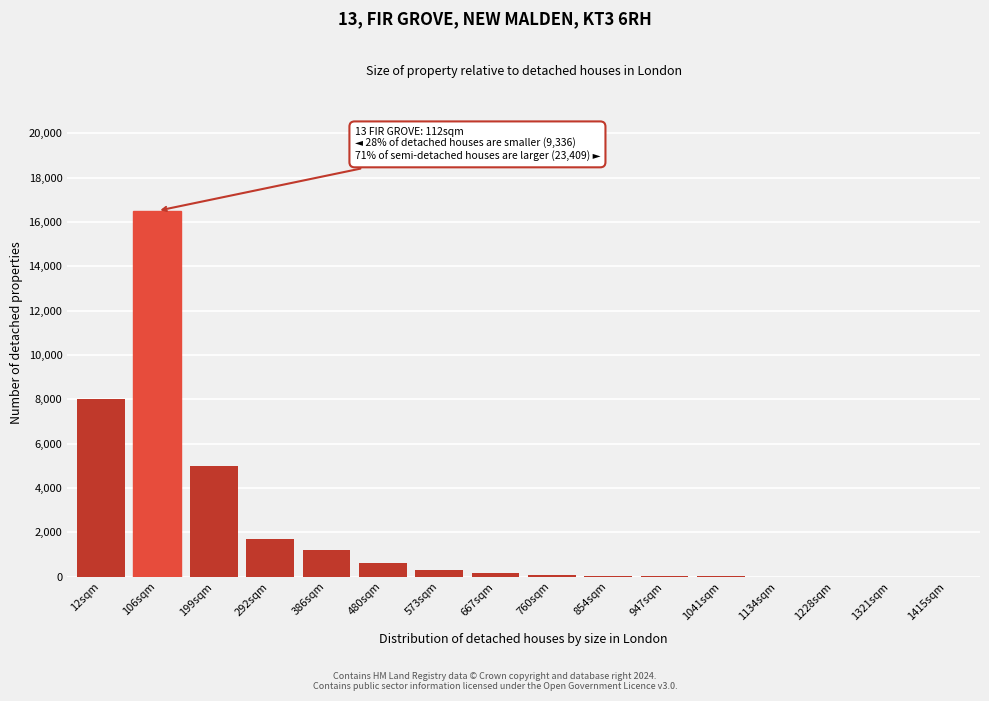

What is the change in value from 12sqm to 292sqm?

-6300